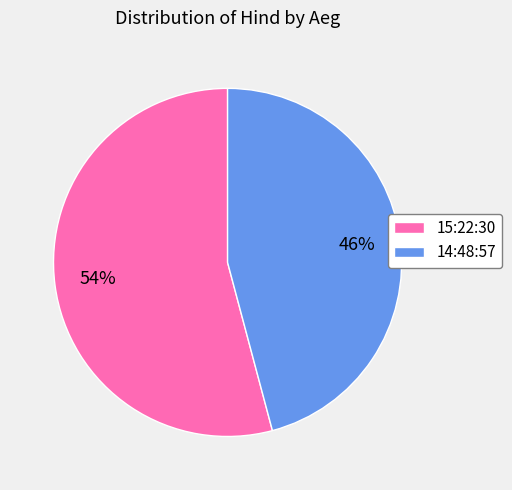

To the nearest percent, what is the difference between the 15:22:30 and 14:48:57 slice percentages?

8%